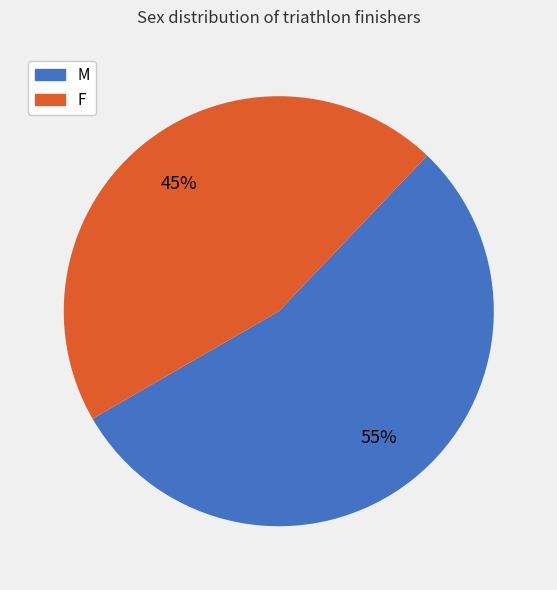

To the nearest percent, what is the average slice percentage?

50%